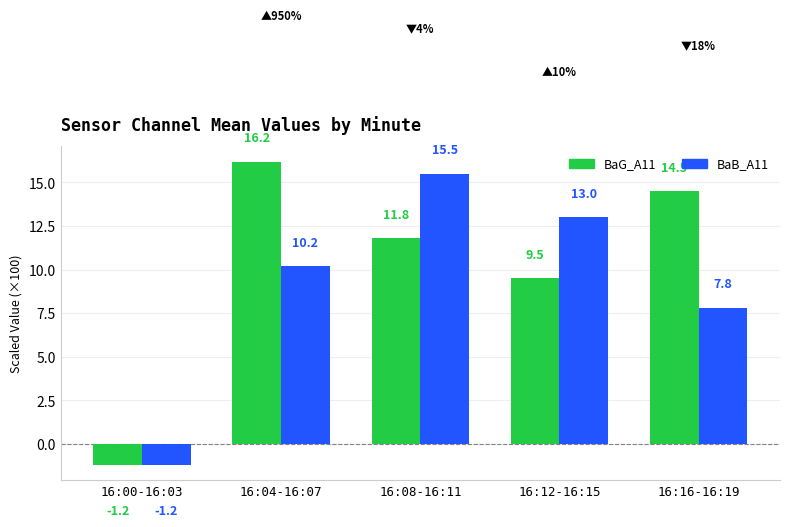

What is the difference between the highest and lowest values at 16:04-16:07?

6.0